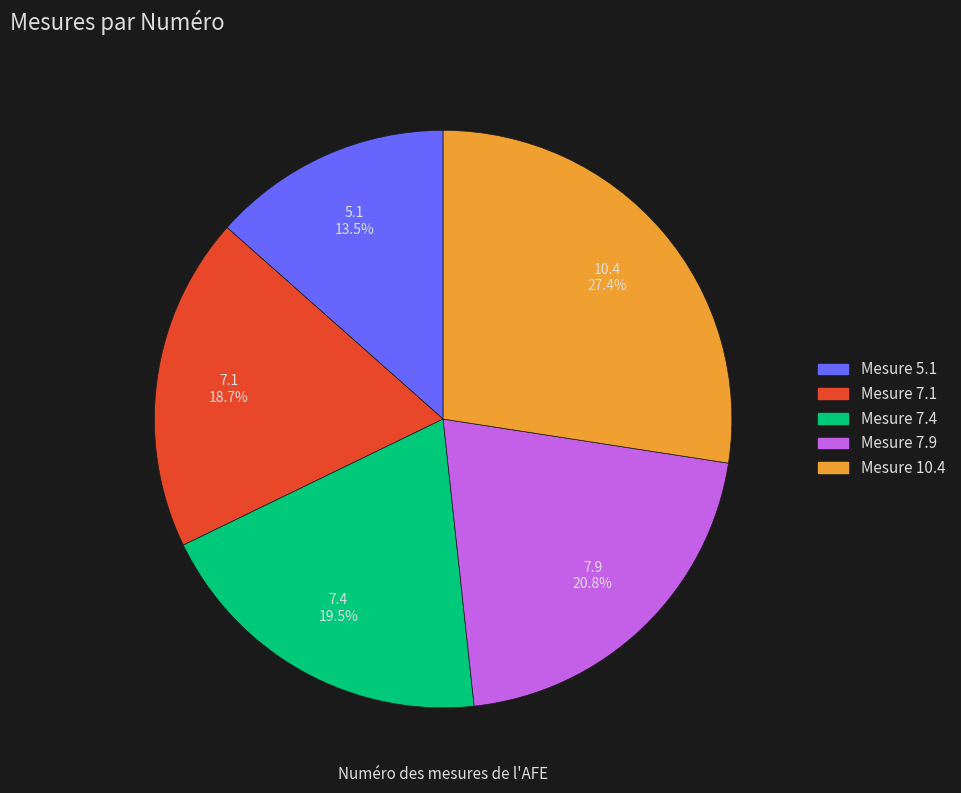

How many slices are in this pie chart?

5